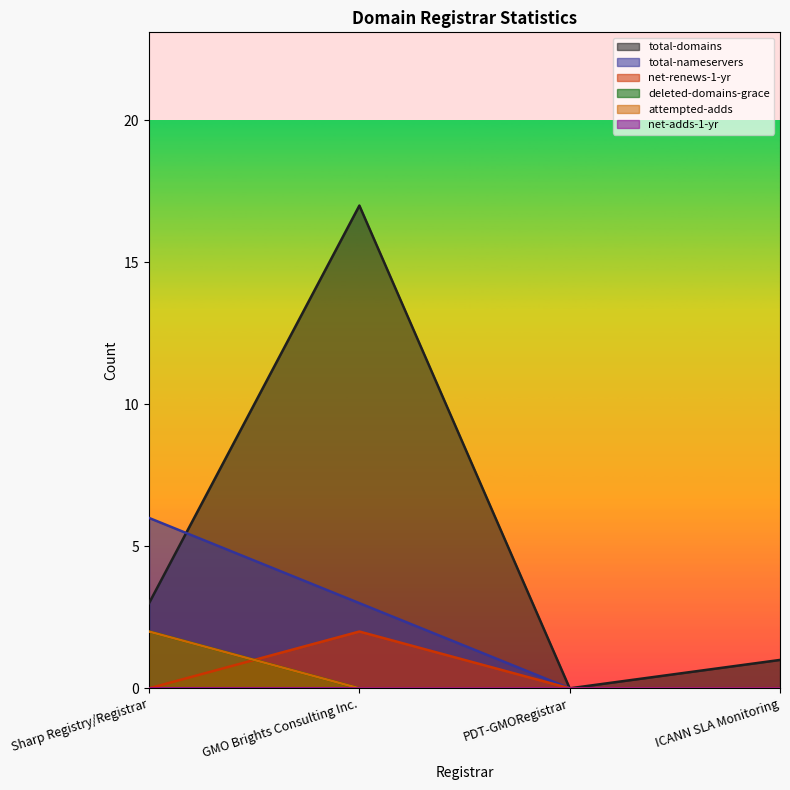

True or false: attempted-adds and total-domains intersect in this chart.

False